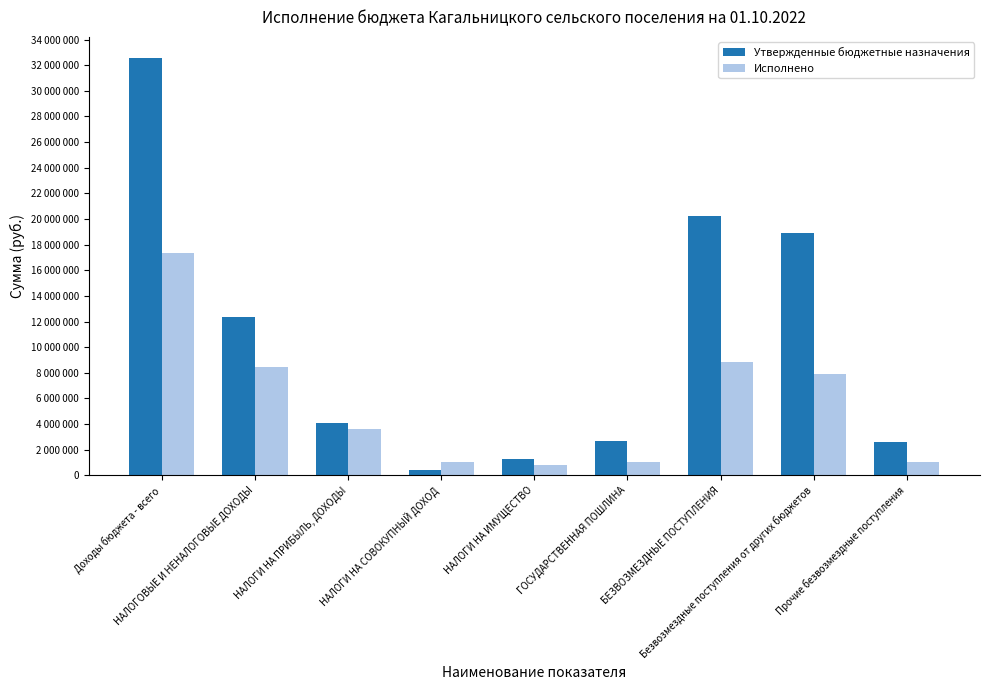

Are the bars horizontal?

No